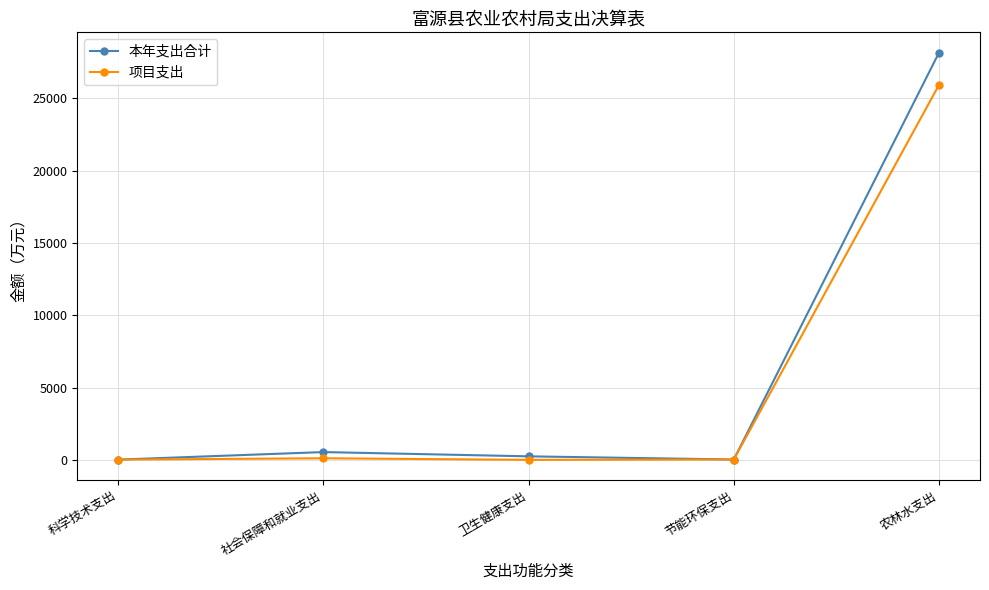

What are all the series names shown in the legend?

本年支出合计, 项目支出